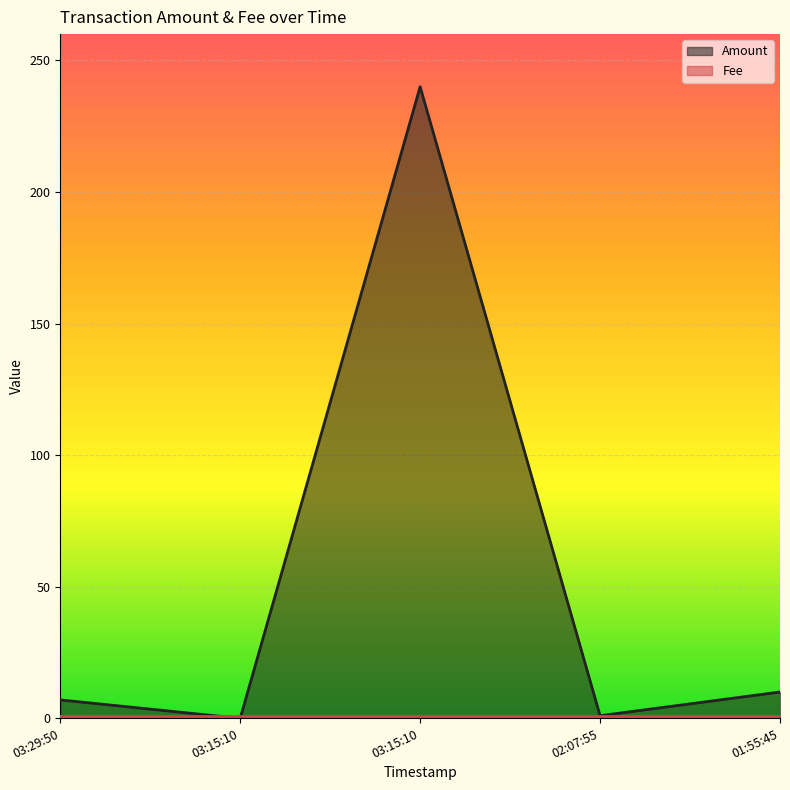

What is the value of the 1st point from the left?

7